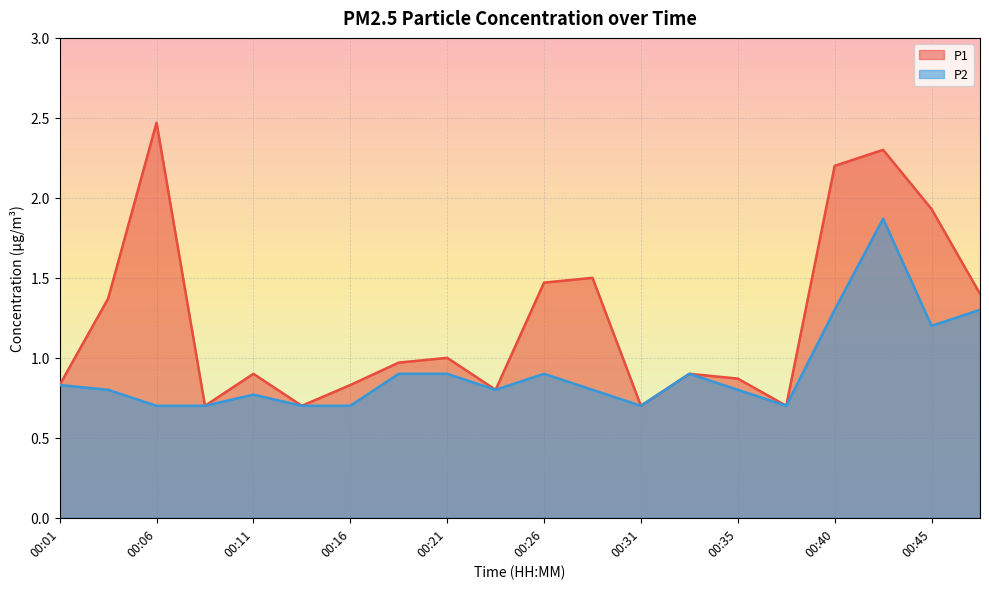

What is the difference between the P2 values at 00:48 and 00:06?

0.6